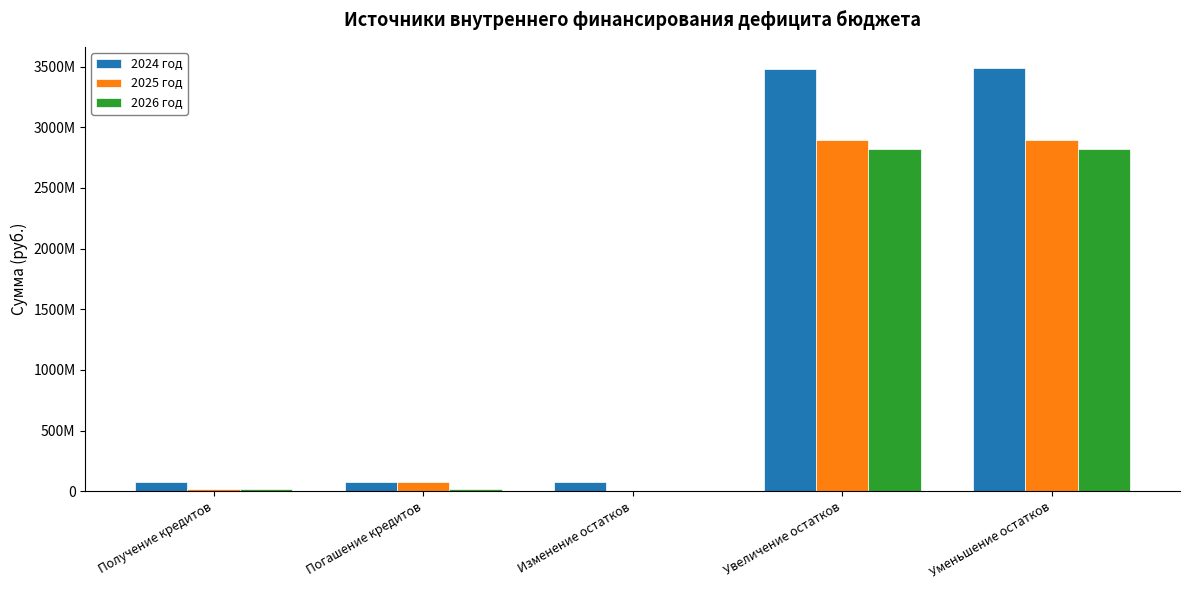

What is the value of the 2024 год bar at the 2nd from the left?

73050000